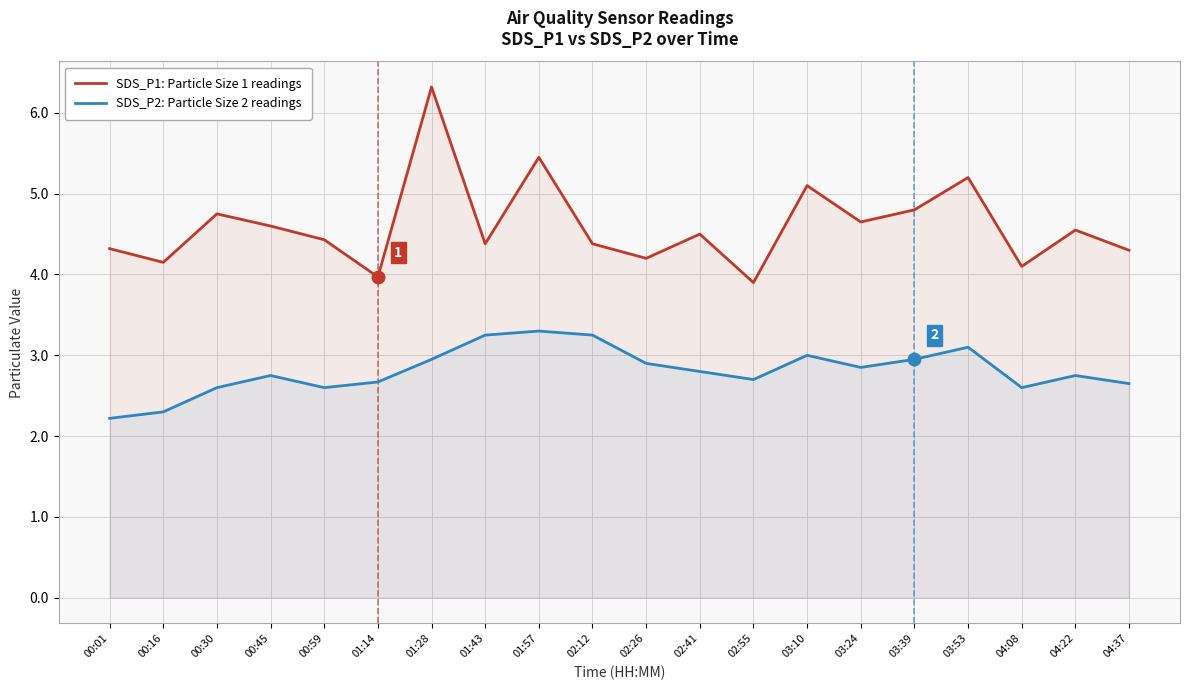

At which label is SDS_P1: Particle Size 1 readings closest to 5?

03:10